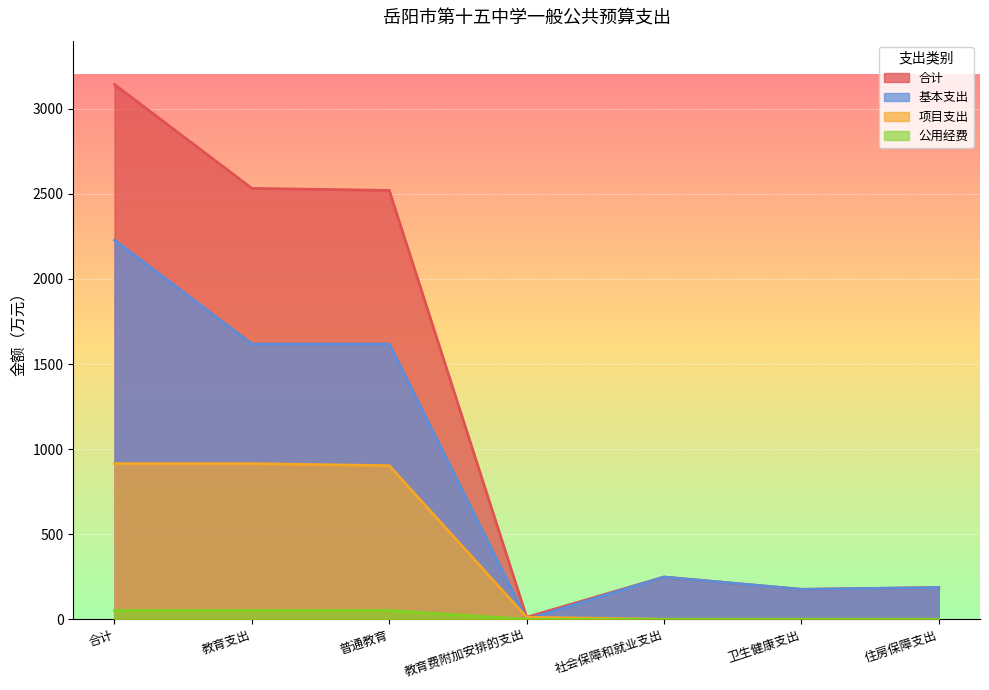

What is the difference between the second highest and second lowest values in the 项目支出 series?

914.7